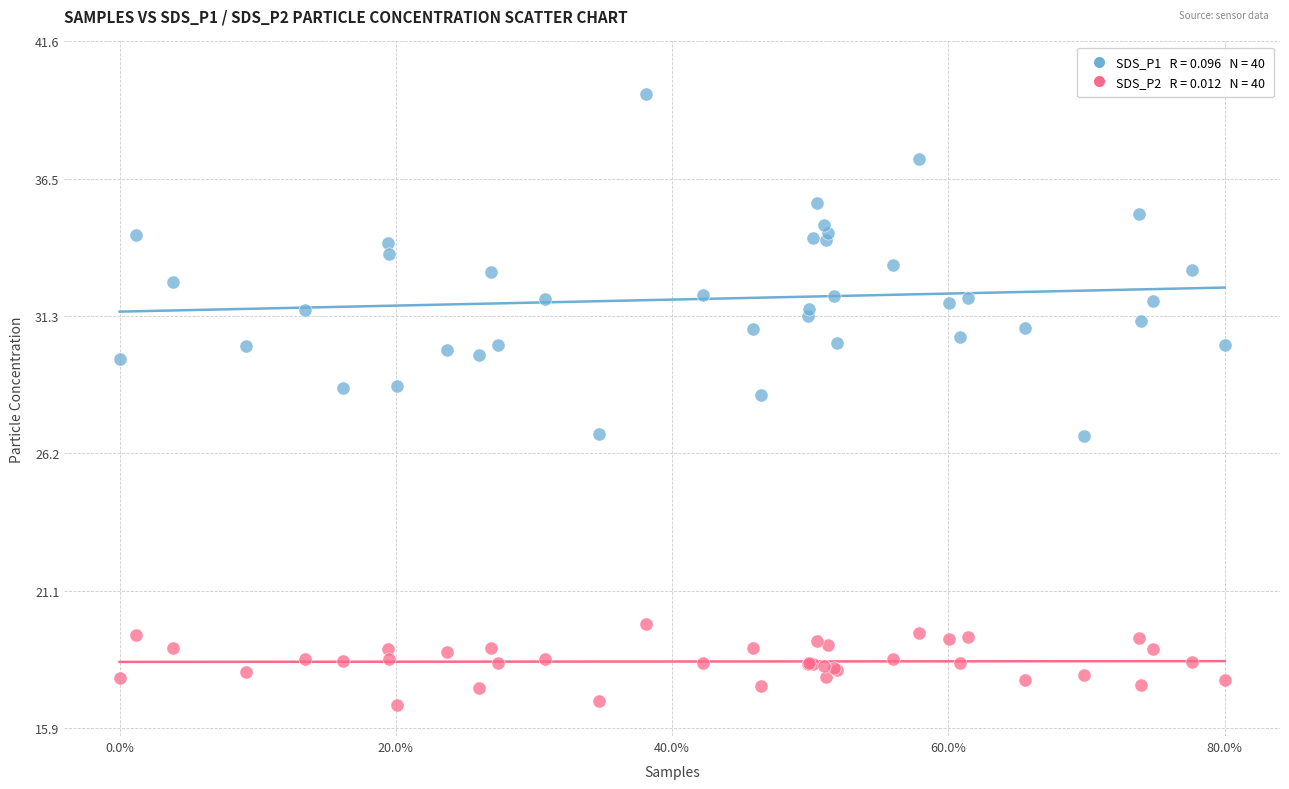

Across all series, what Y value is closest to 28?

28.4